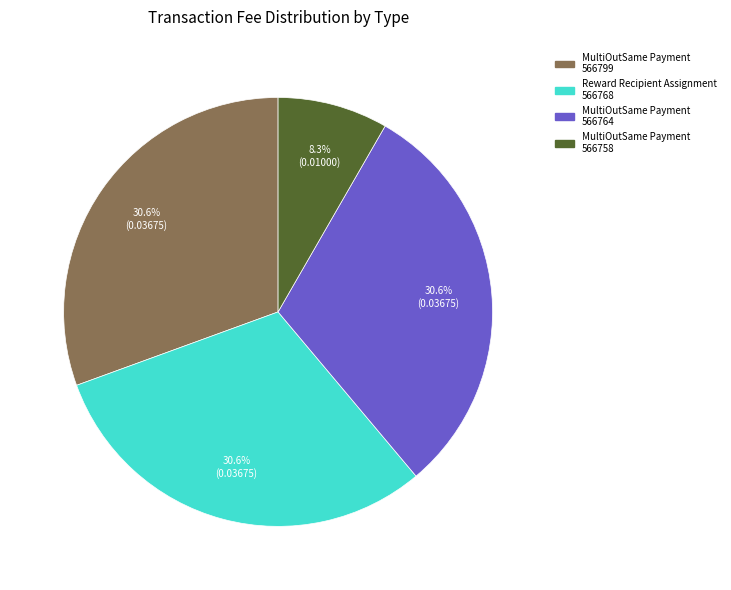

How many slices are in this pie chart?

4